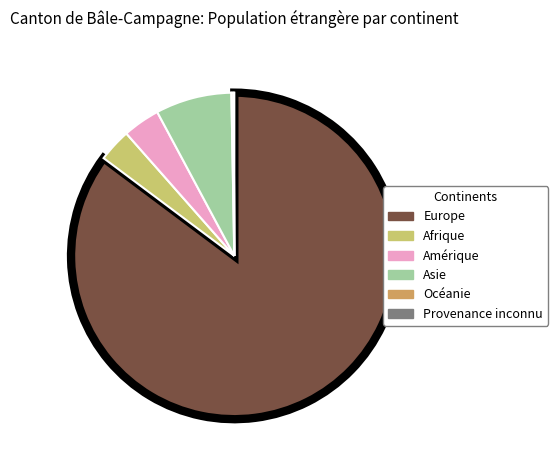

True or false: Amérique accounts for 4% of the total.

True